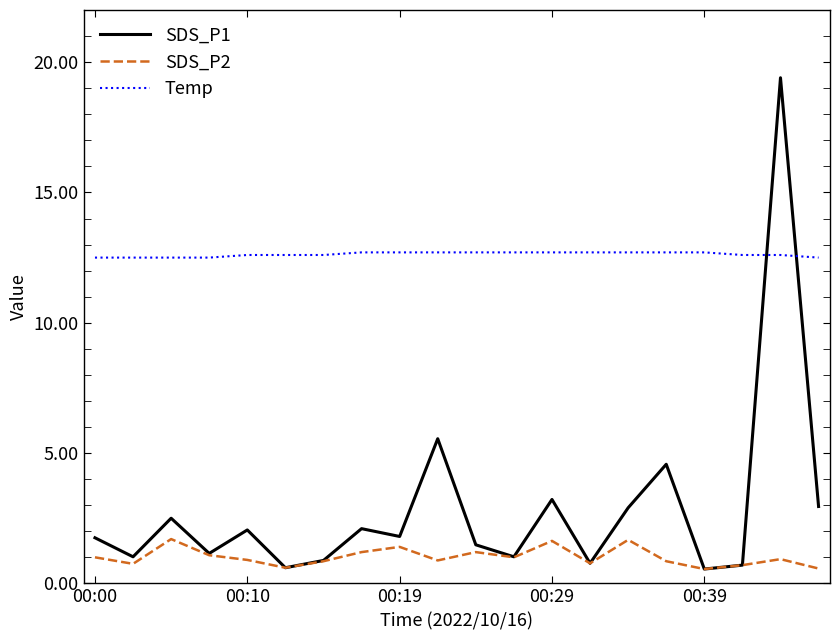

Count the number of data series in this chart.

3